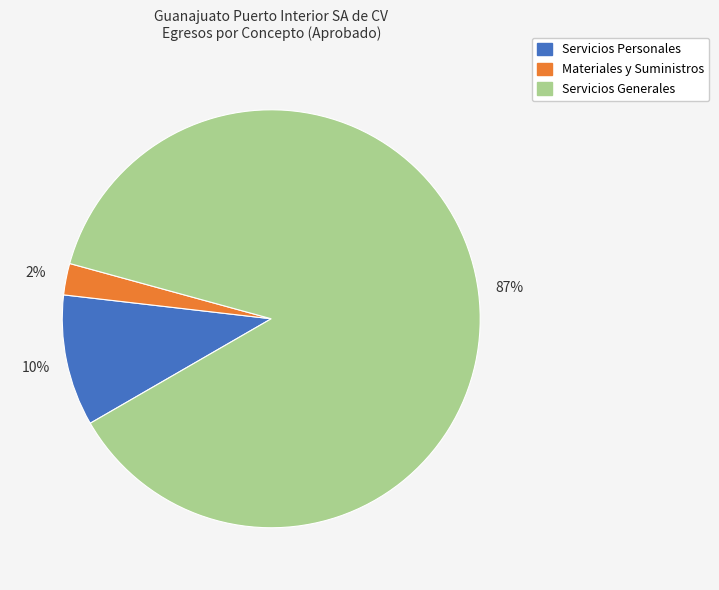

To the nearest percent, what is the average slice percentage?

33%